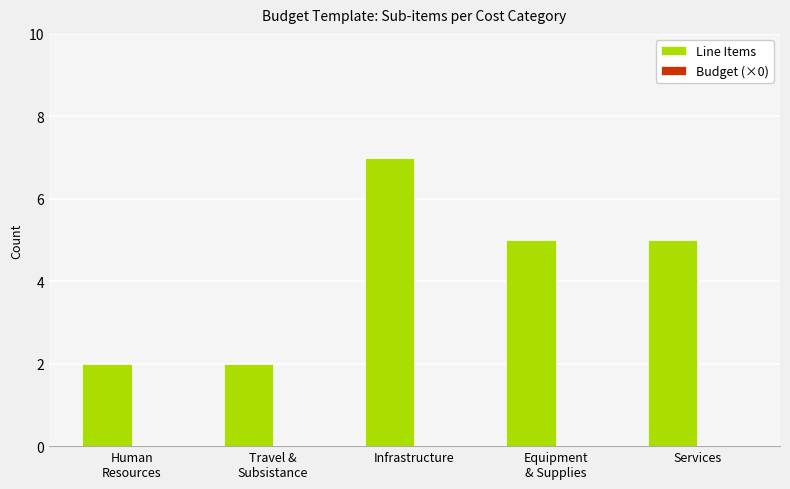

What is the label of the 5th bar from the right?

Human
Resources